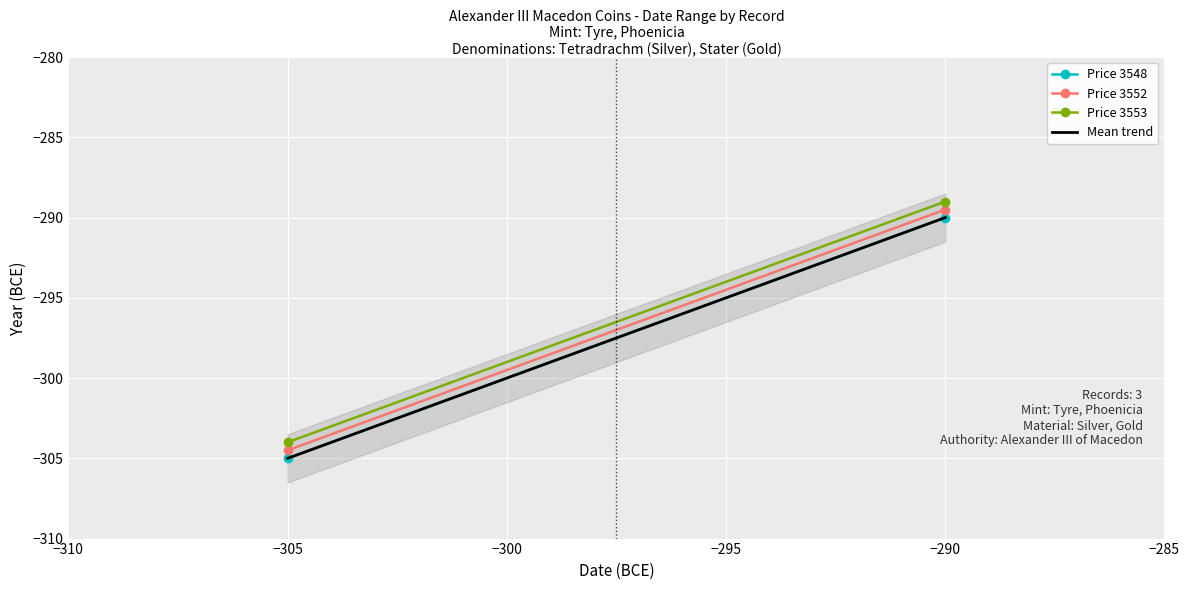

Which has a higher value, −290 or −305?

−290